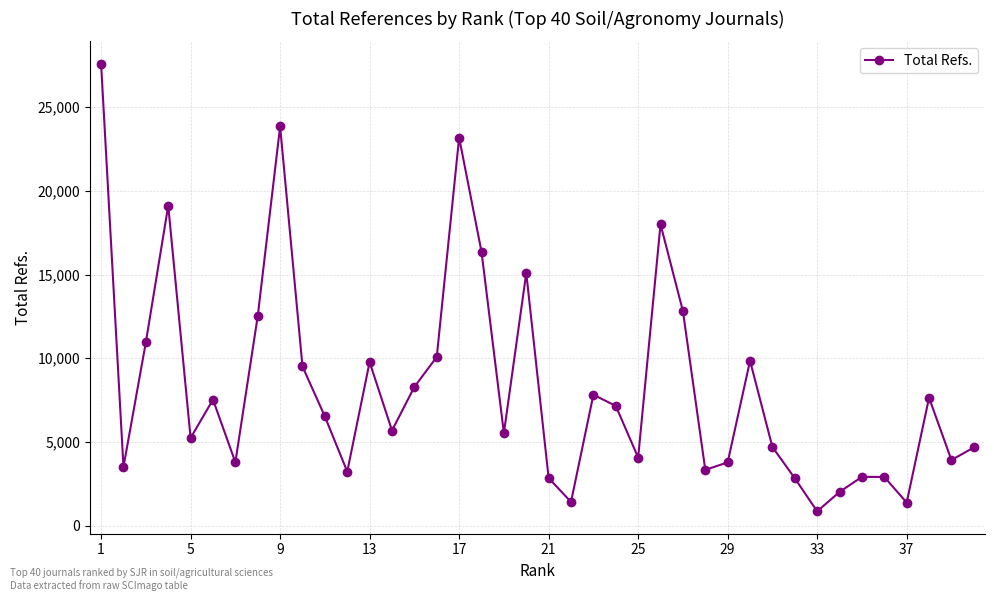

What is the sum of all values?

332102